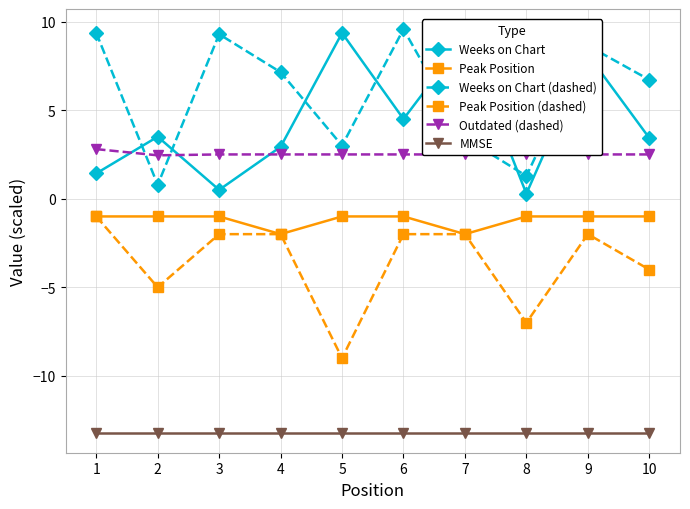

The Weeks on Chart (dashed) series shows 2.1 at 7. True or false?

False